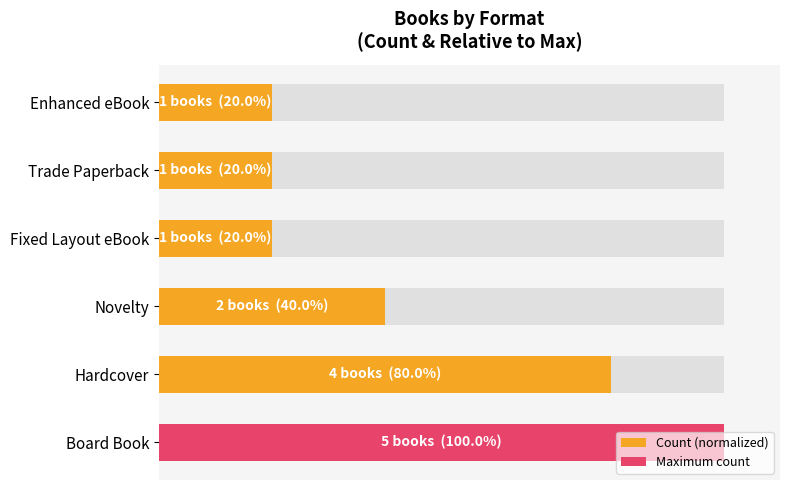

What is the ratio of the value at 100 to the value at 80?

1.0